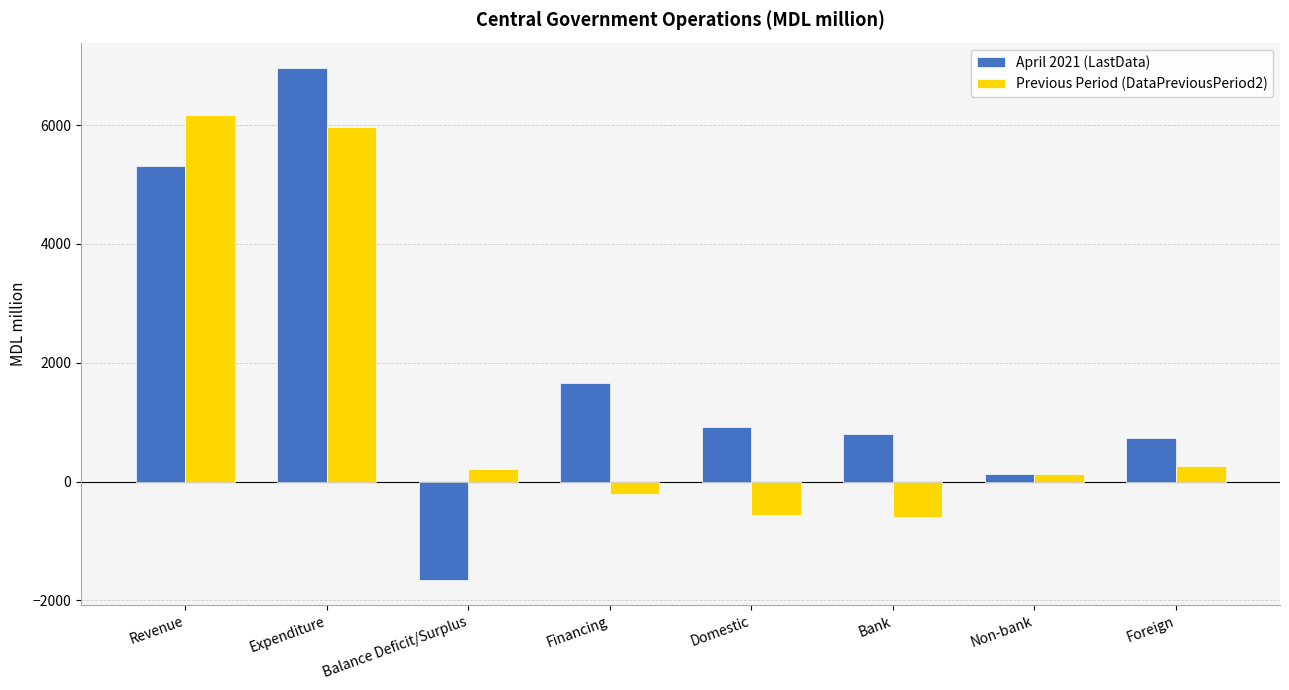

Are the bars horizontal?

No